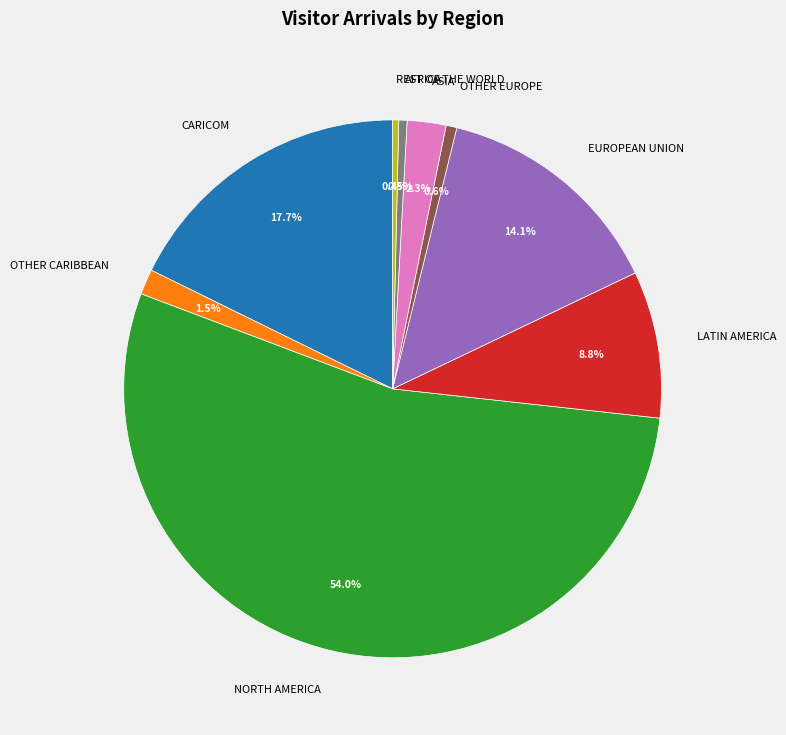

Between EUROPEAN UNION and REST OF THE WORLD, which is larger?

EUROPEAN UNION